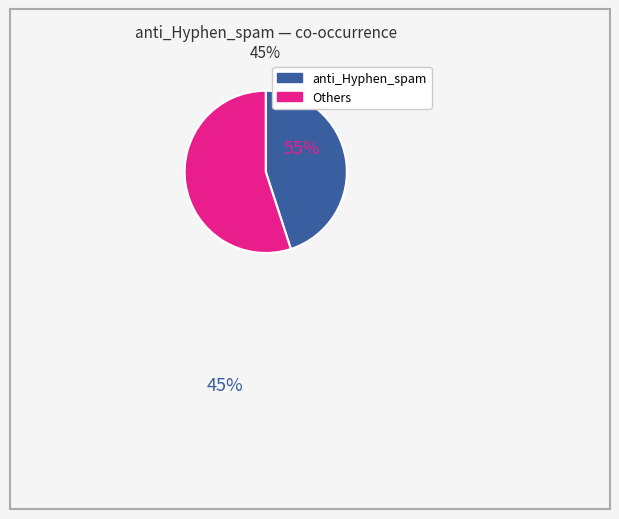

Is there any slice that represents more than half of the pie?

Yes